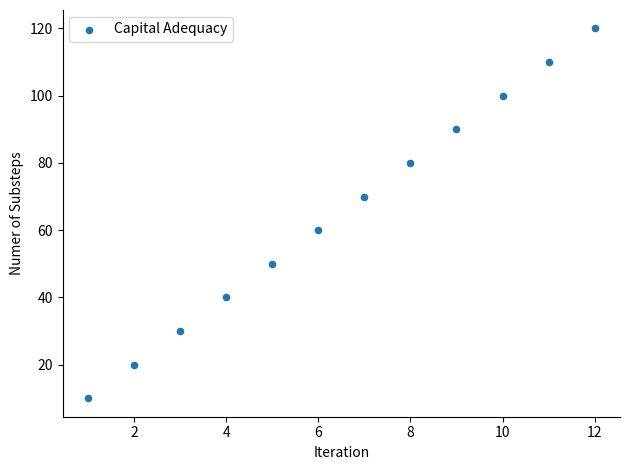

What is the range of Y values (max minus min)?

110